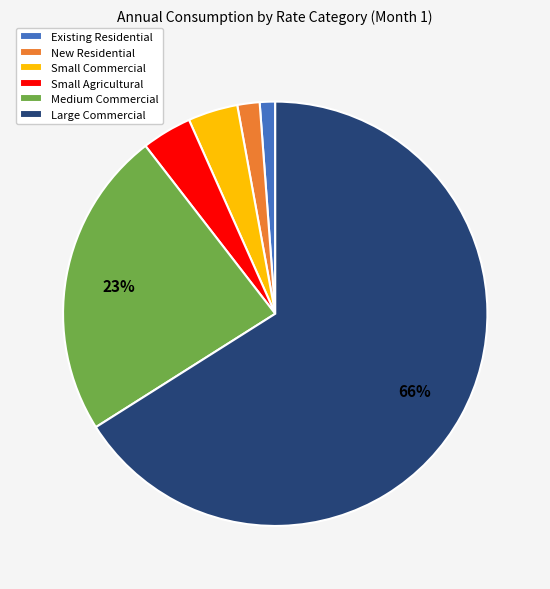

To the nearest percent, what is the average slice percentage?

17%